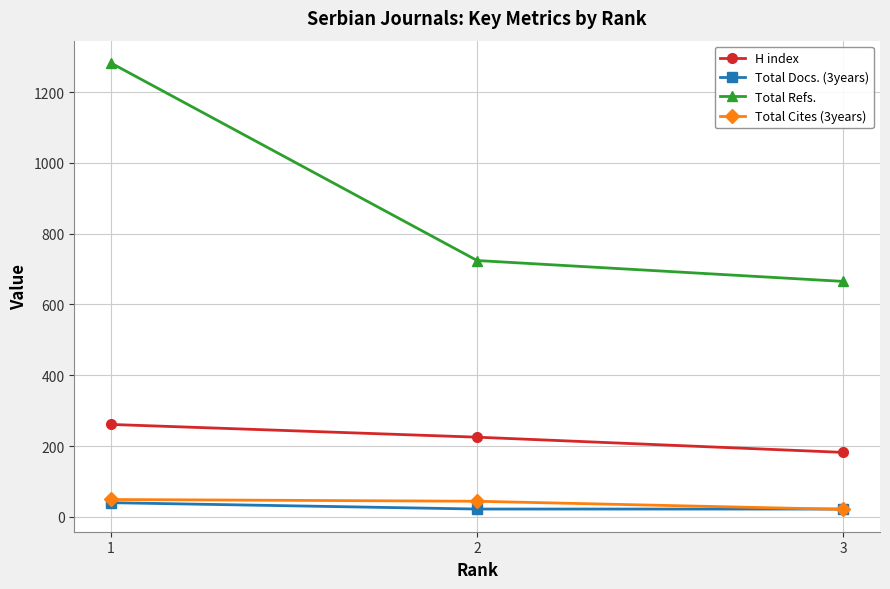

List the labels in order of H index value, largest first.

1, 2, 3